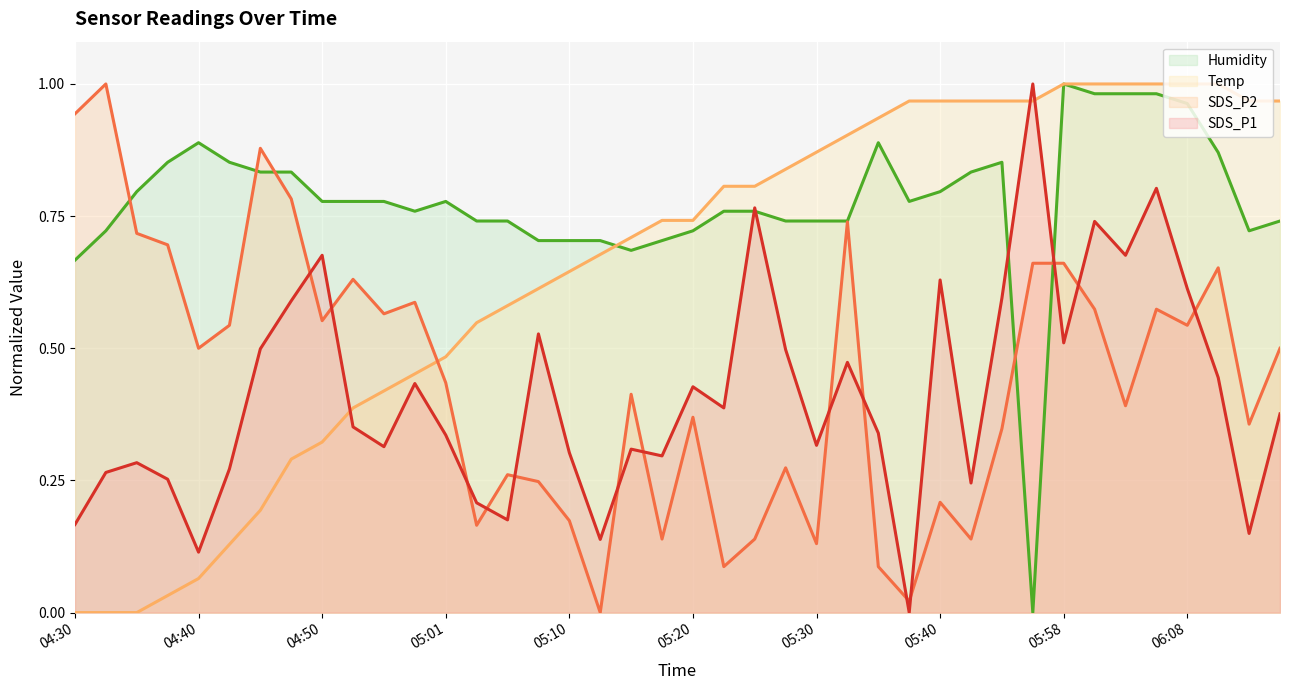

At which category does SDS_P2 reach its first local valley?

04:40